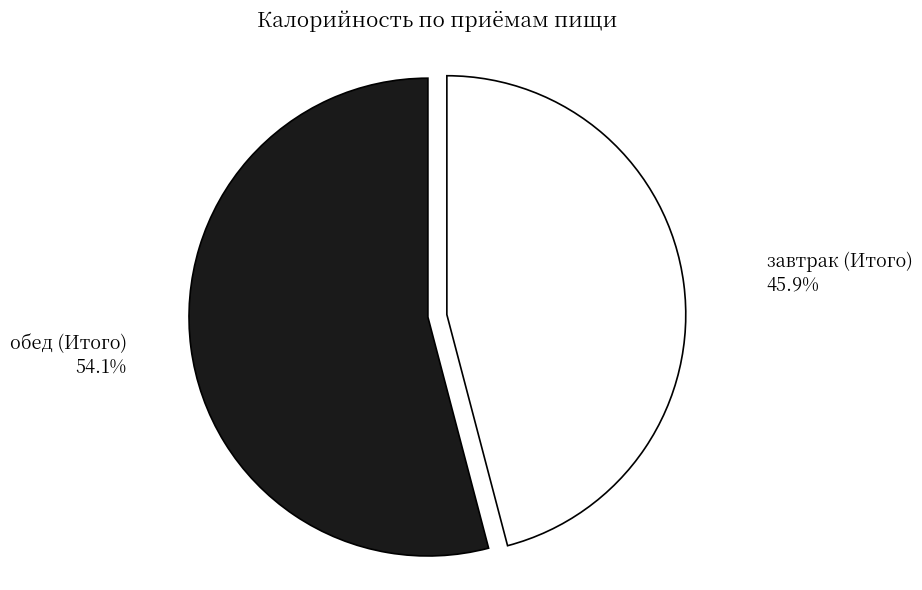

Between завтрак (Итого) and обед (Итого), which is larger?

обед (Итого)